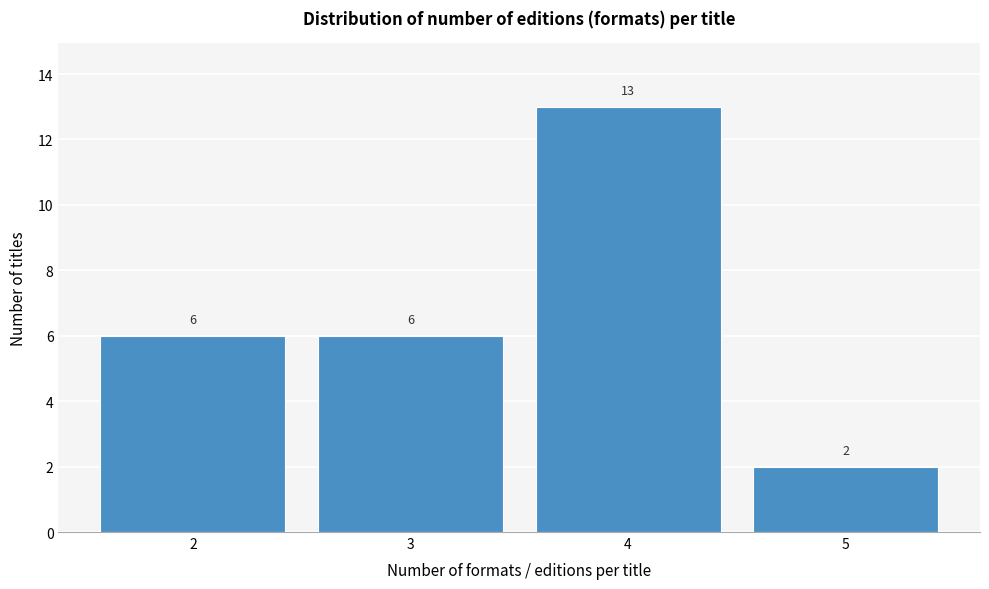

Reading left to right, extract all data points from this chart.

2=6	3=6	4=13	5=2